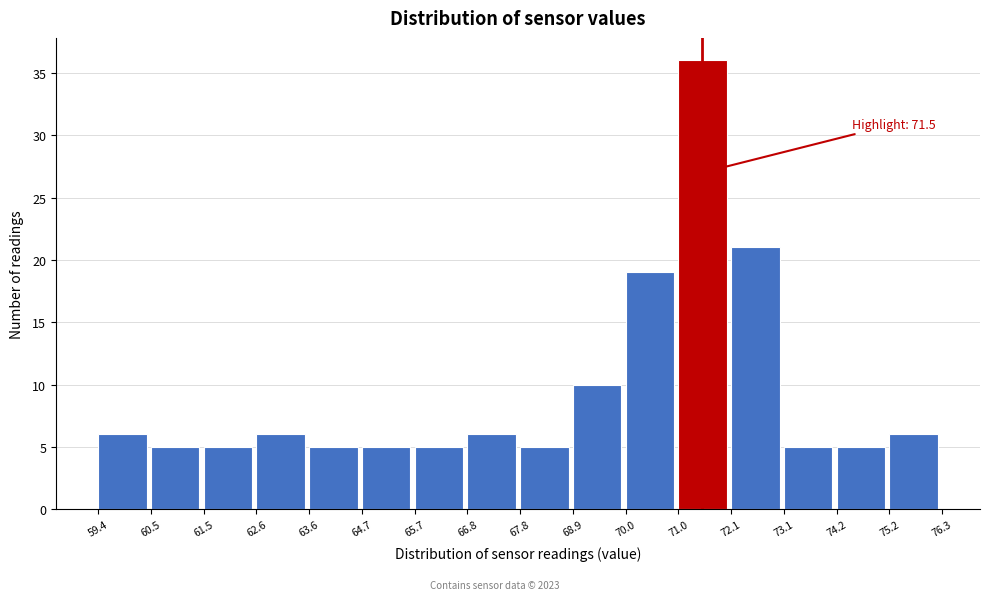

Which range on the x-axis has the tallest bar?

71.0 to 72.1